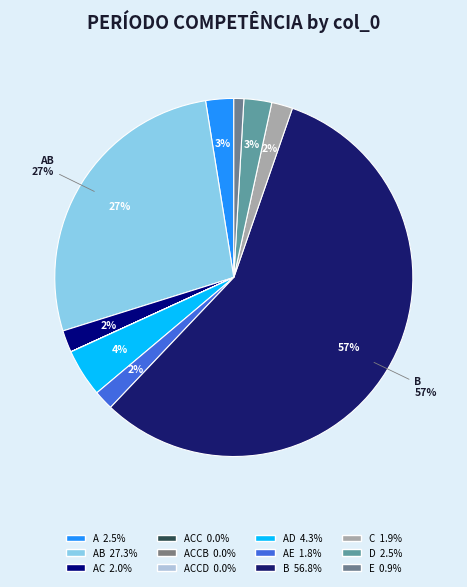

Rank the categories by value from highest to lowest.

B, AB, AD, A, D, AC, C, AE, E, ACC, ACCB, ACCD